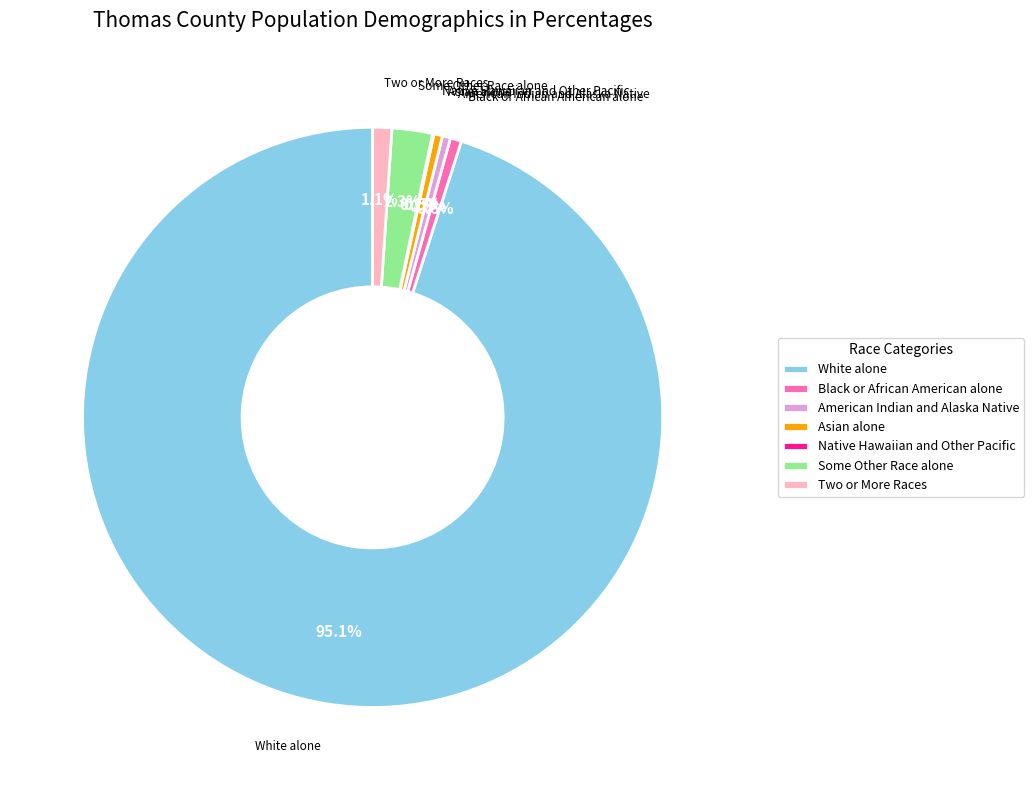

Which has a higher value, Asian alone or White alone?

White alone